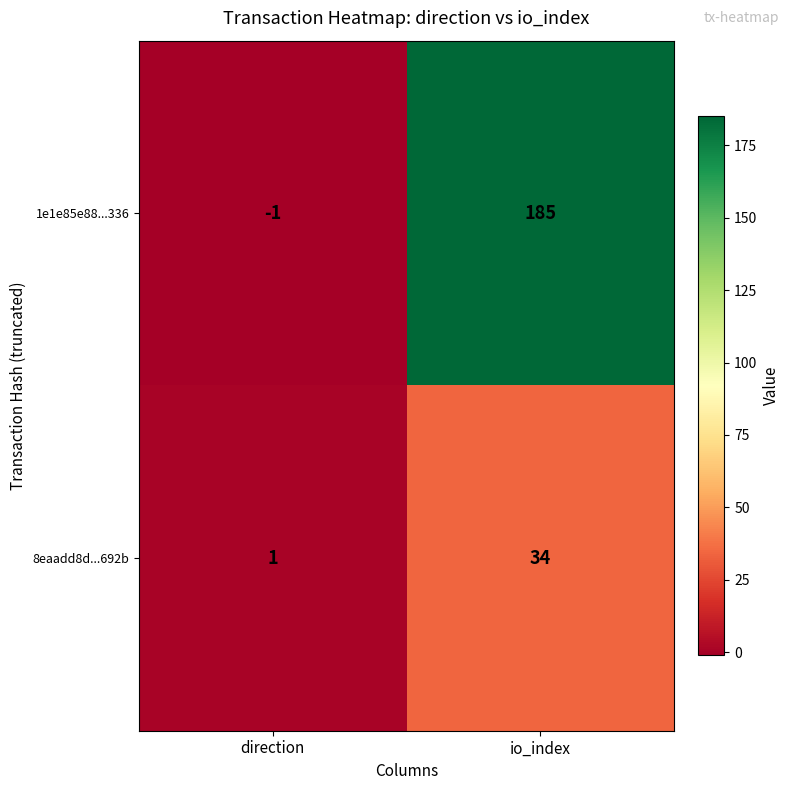

What is the smallest value displayed?

-1